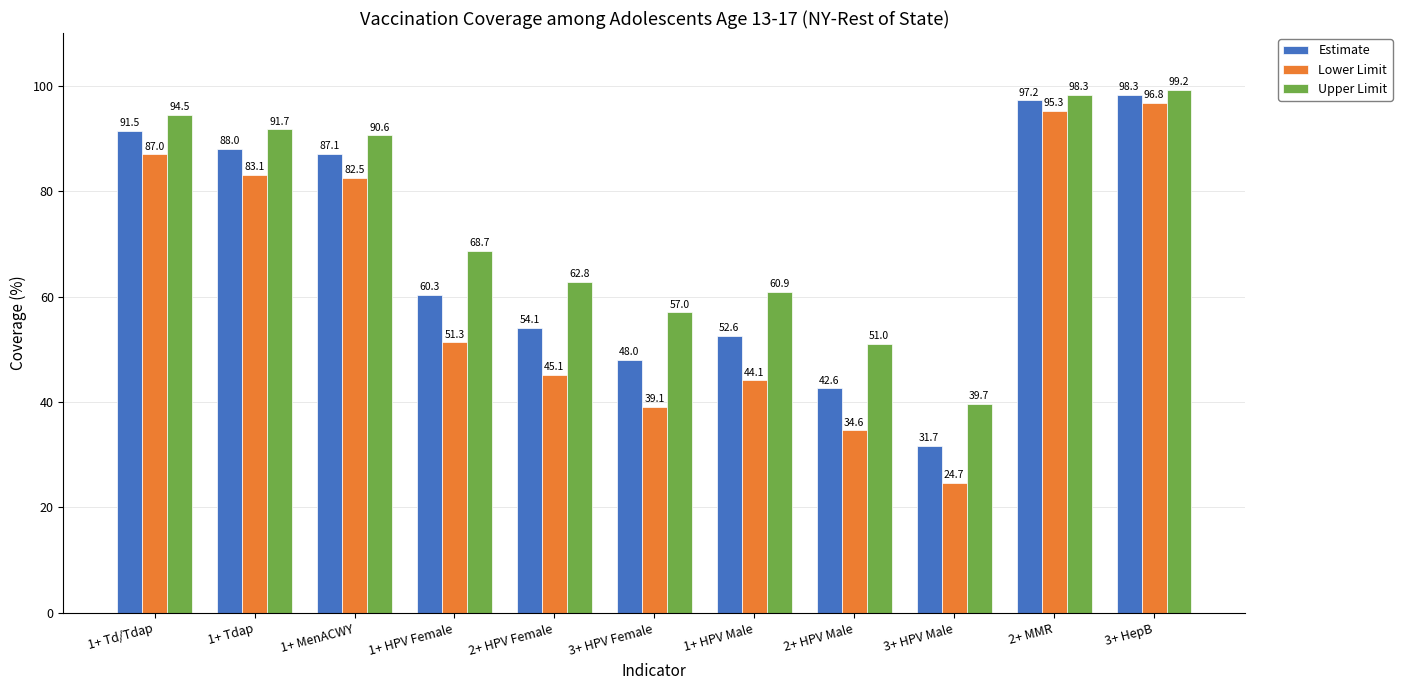

What is the average value of the Upper Limit series?

74.0